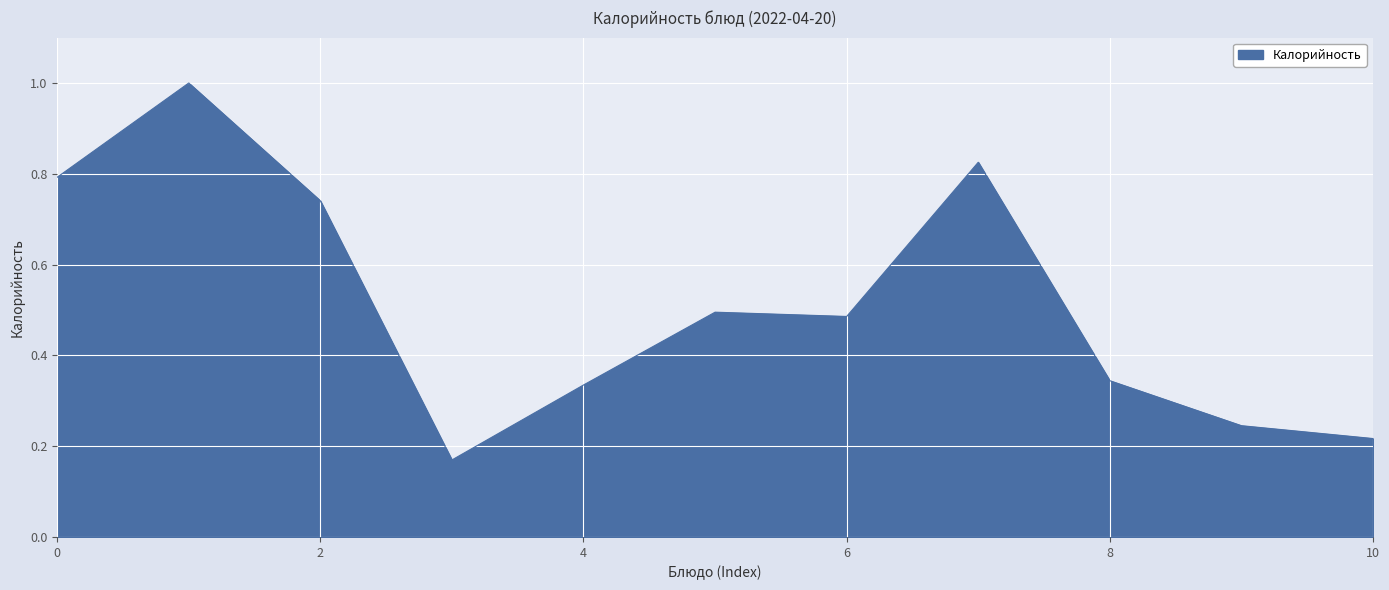

How many categories are shown in the chart?

11